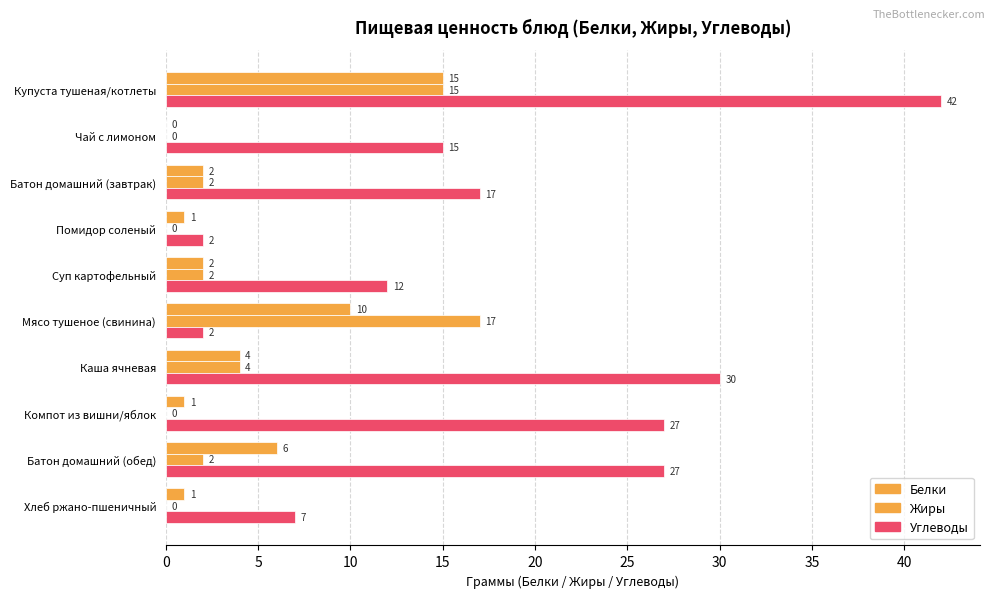

What is the sum of all Углеводы values?

181